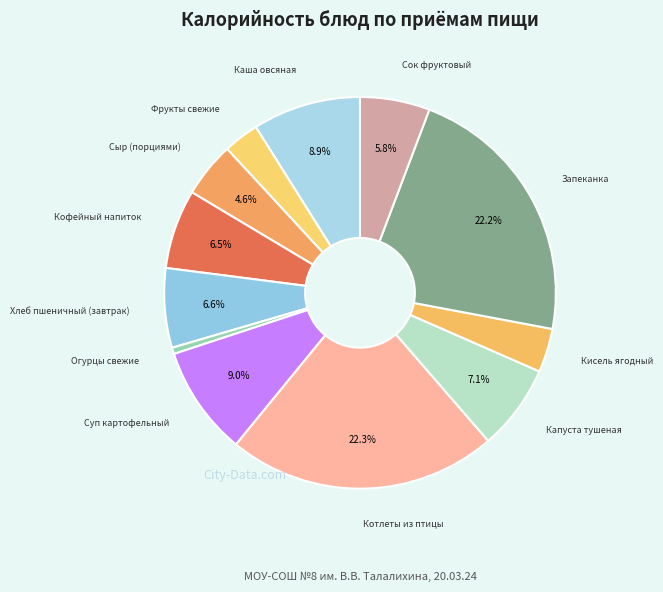

Approximately how many times larger is the value at Запеканка compared to Хлеб пшеничный (завтрак)?

3.4